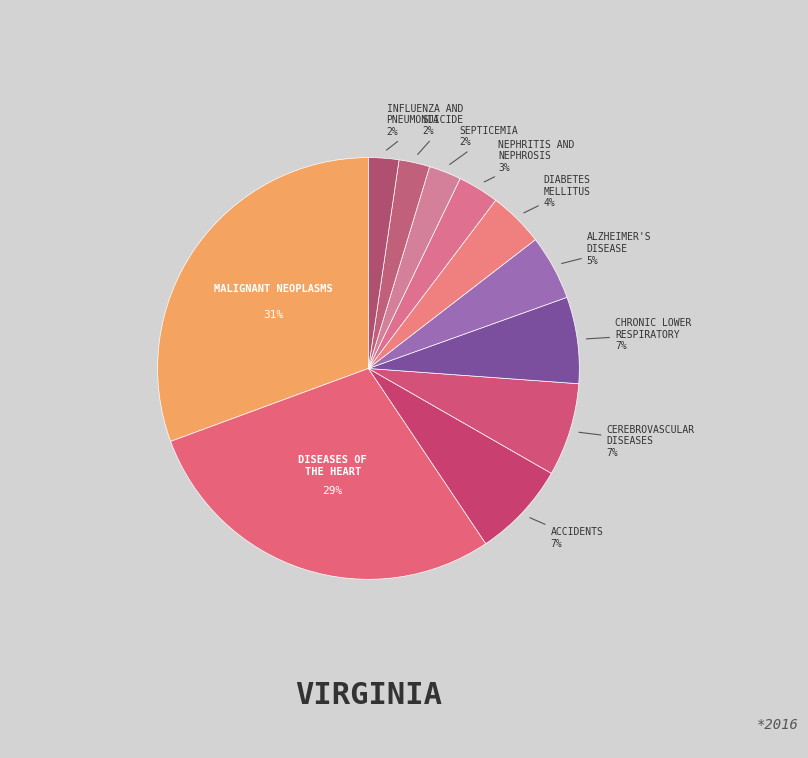

How many slices are in this pie chart?

11